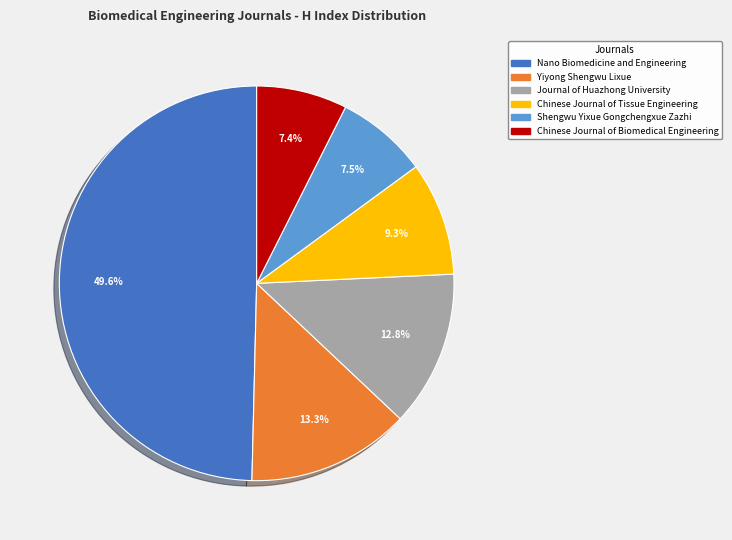

How many slices are in this pie chart?

6